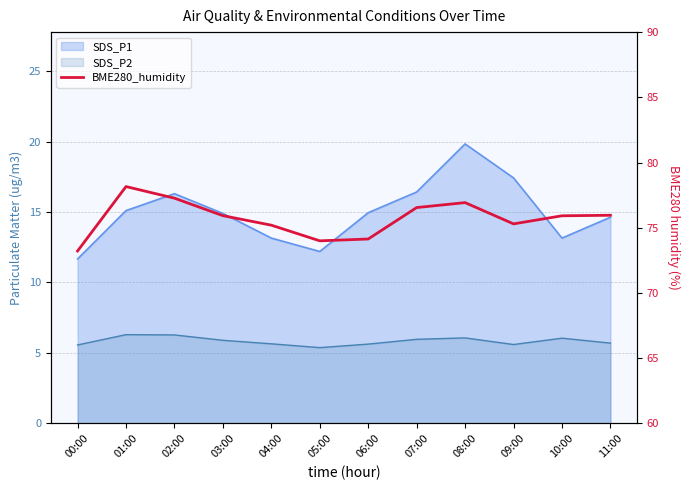

How many interior local peaks (higher than both neighbors) does the data have?

2